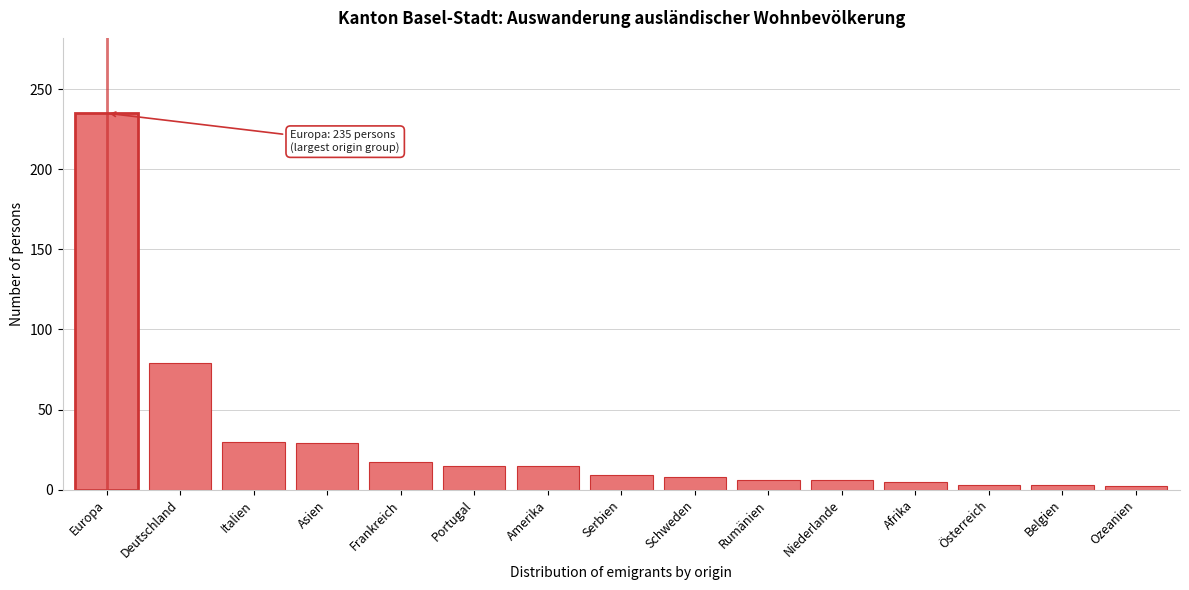

What is the difference between the maximum and second lowest values?

232